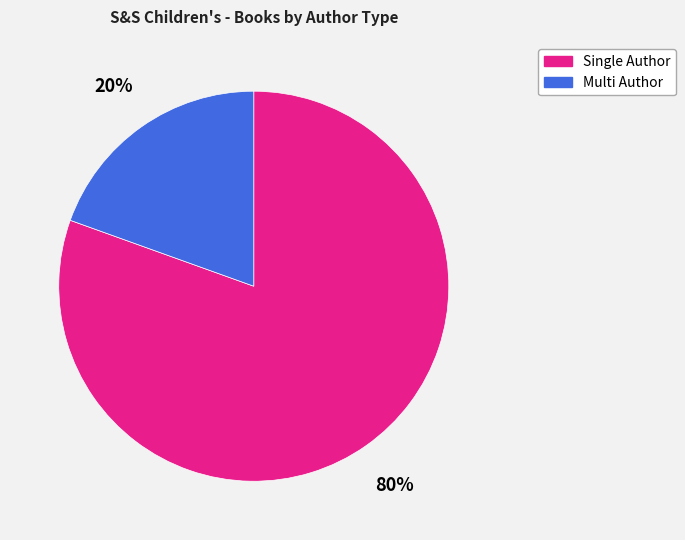

Is there any slice that represents more than half of the pie?

Yes